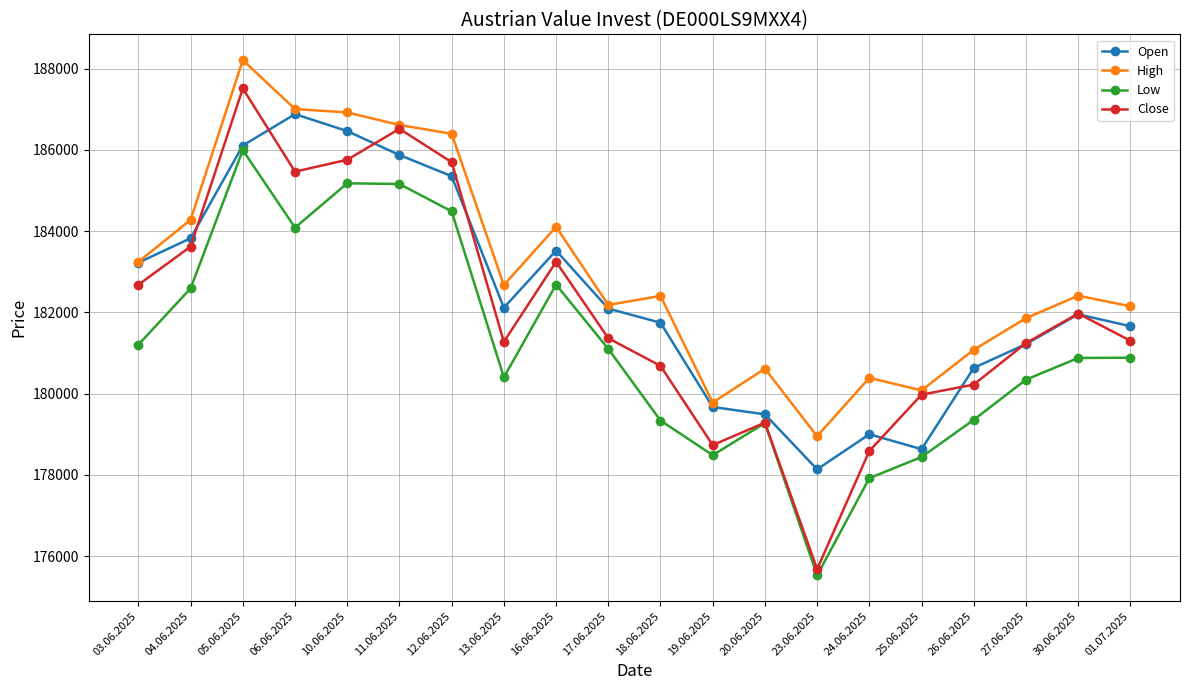

True or false: High and Low intersect in this chart.

False